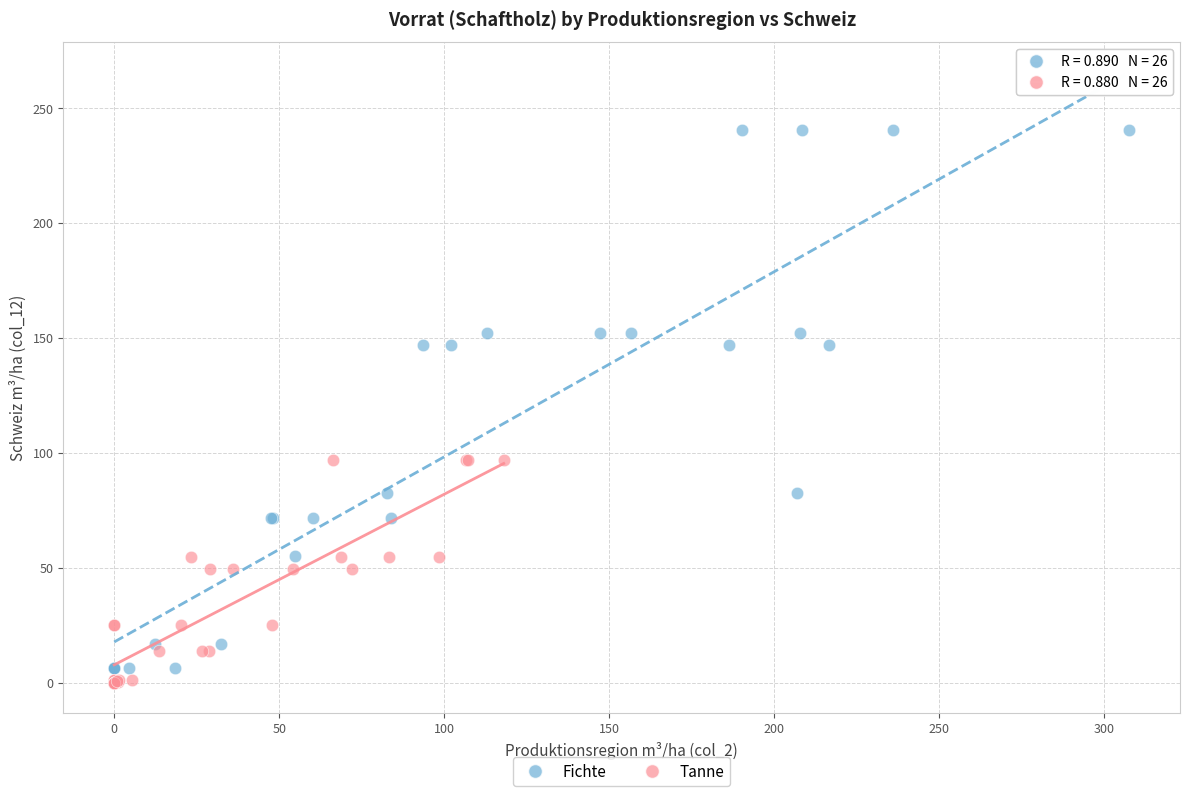

Which series reaches the maximum Y coordinate?

Fichte